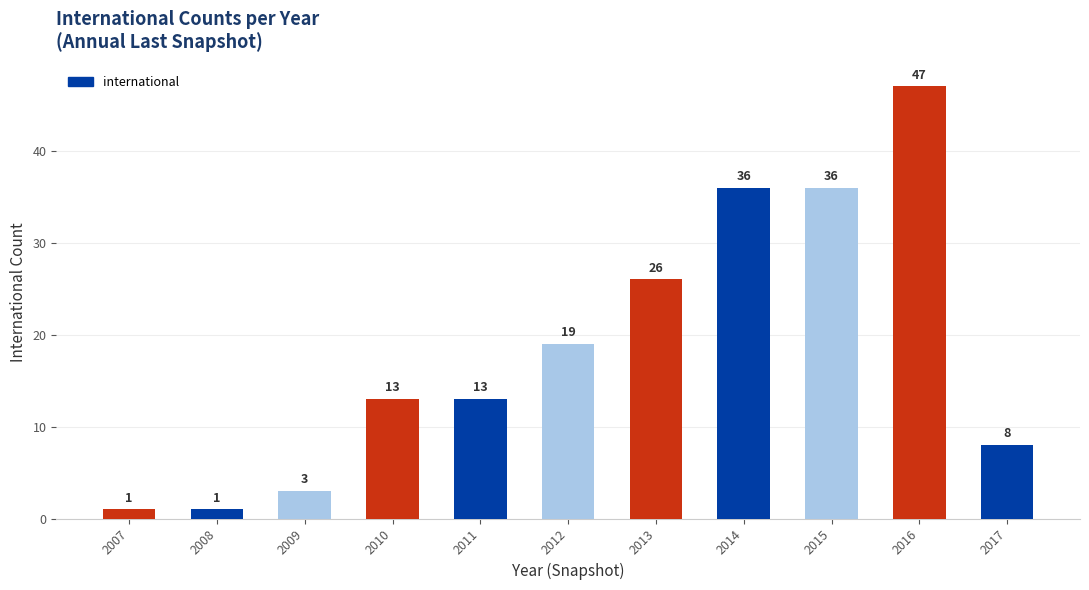

What is the approximate value at 2016?

47